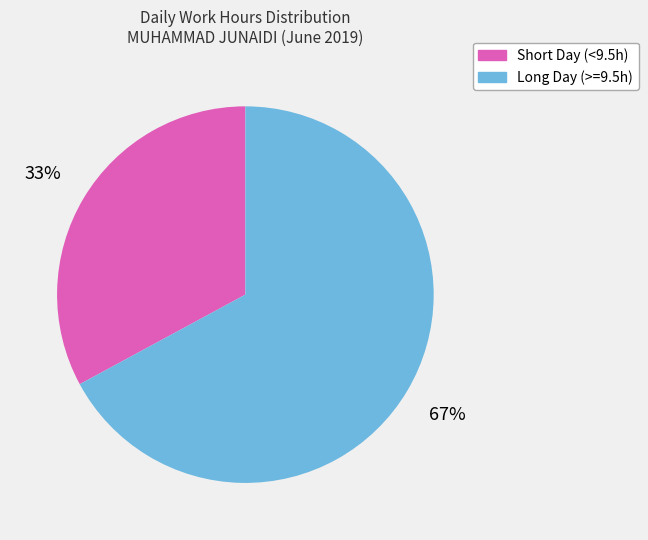

Is there a majority slice in this chart?

Yes